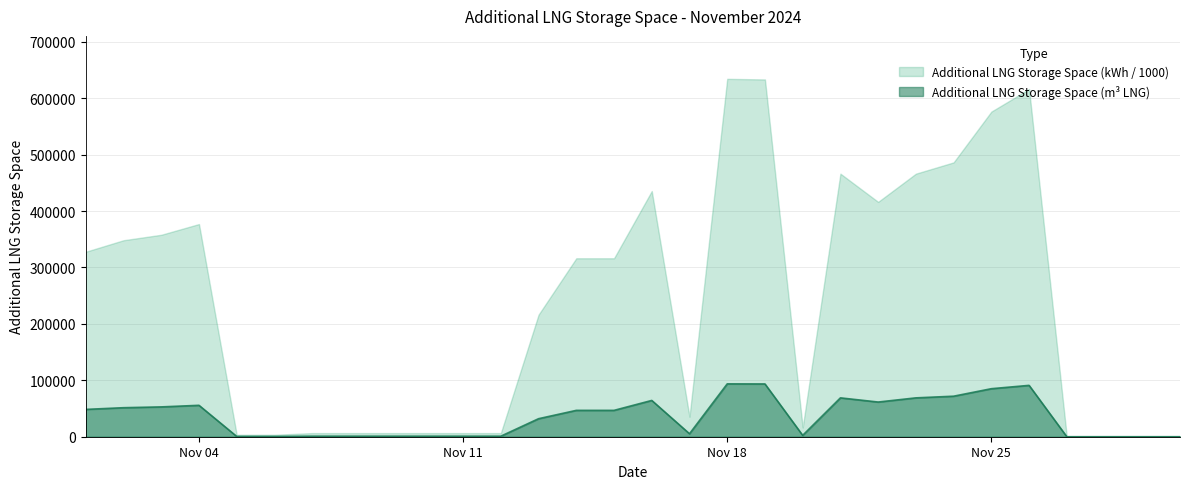

List the series in order of their peak value, lowest first.

Additional LNG Storage Space (m³ LNG), Additional LNG Storage Space (kWh / 1000)